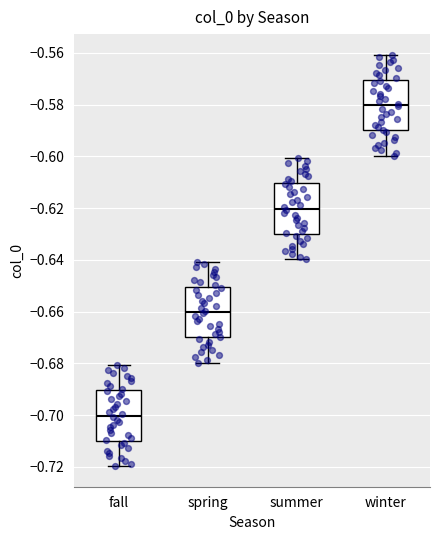

Where does the lower whisker of the box for spring end on the y-axis? The values are not printed on the chart, so give them approximately, as read against the axis.

-0.68